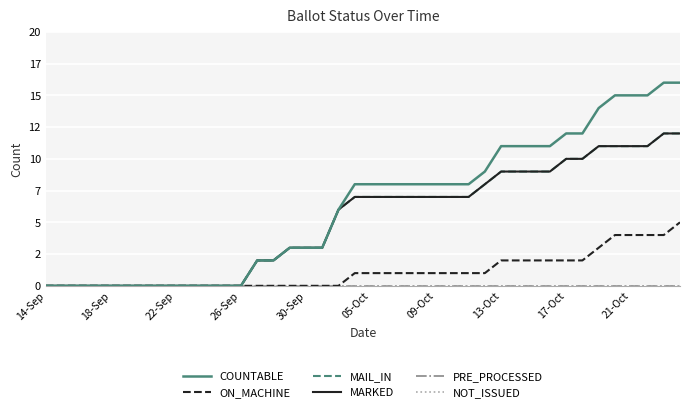

What is the value of the MARKED point at the 27th from the left?

7